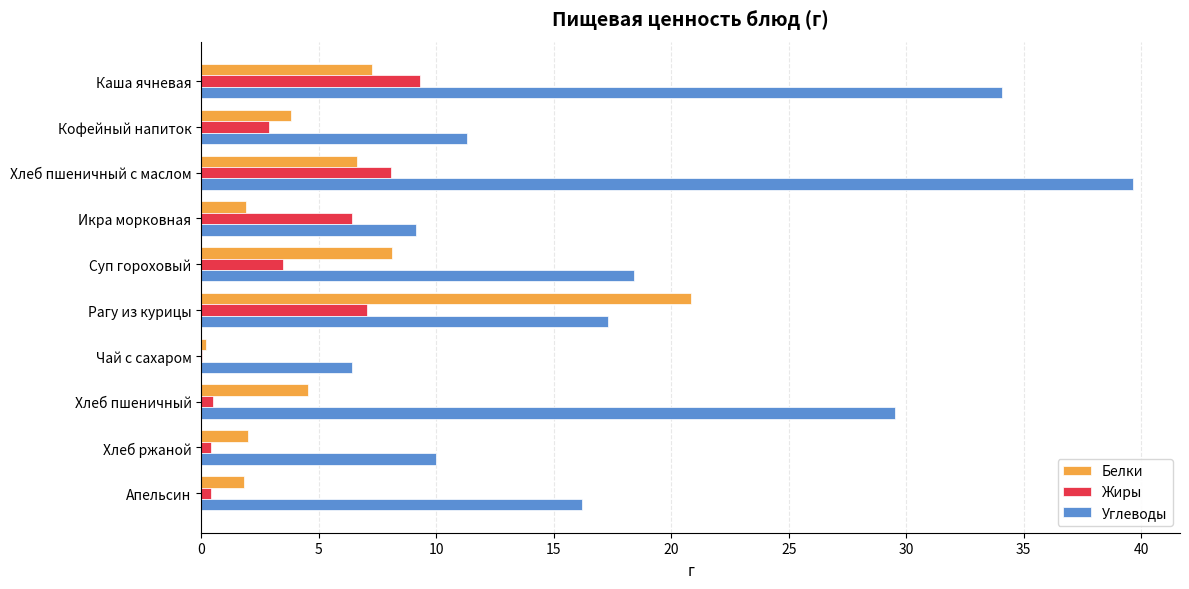

Is the value of Жиры at Суп гороховый greater than the value of Белки at Апельсин?

Yes